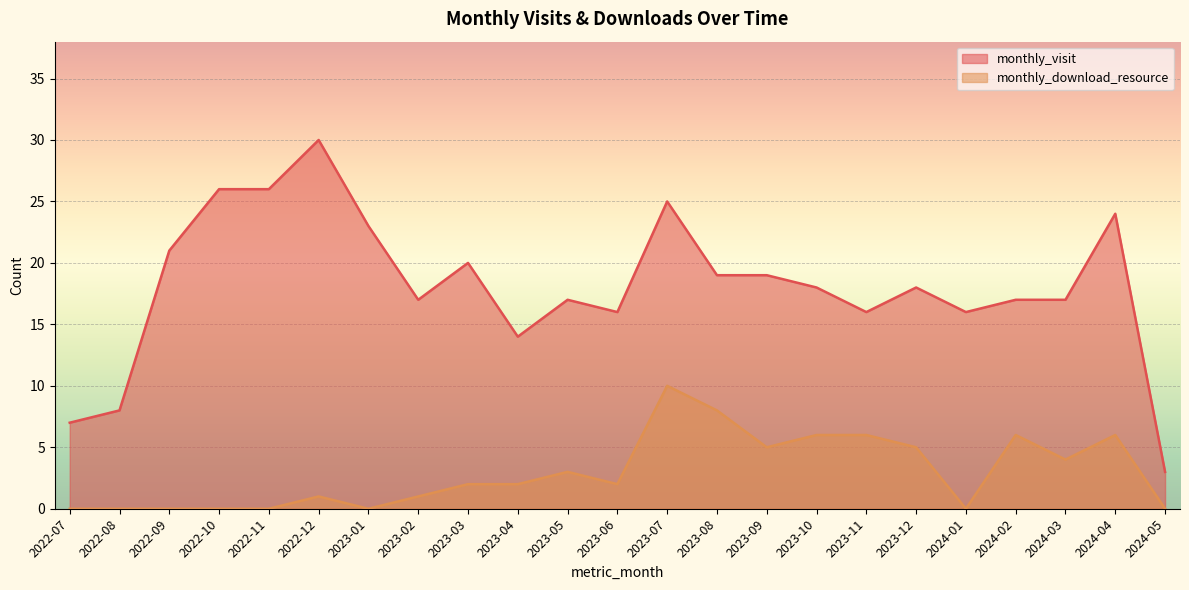

Which category has the lowest value in the monthly_visit series?

2024-05